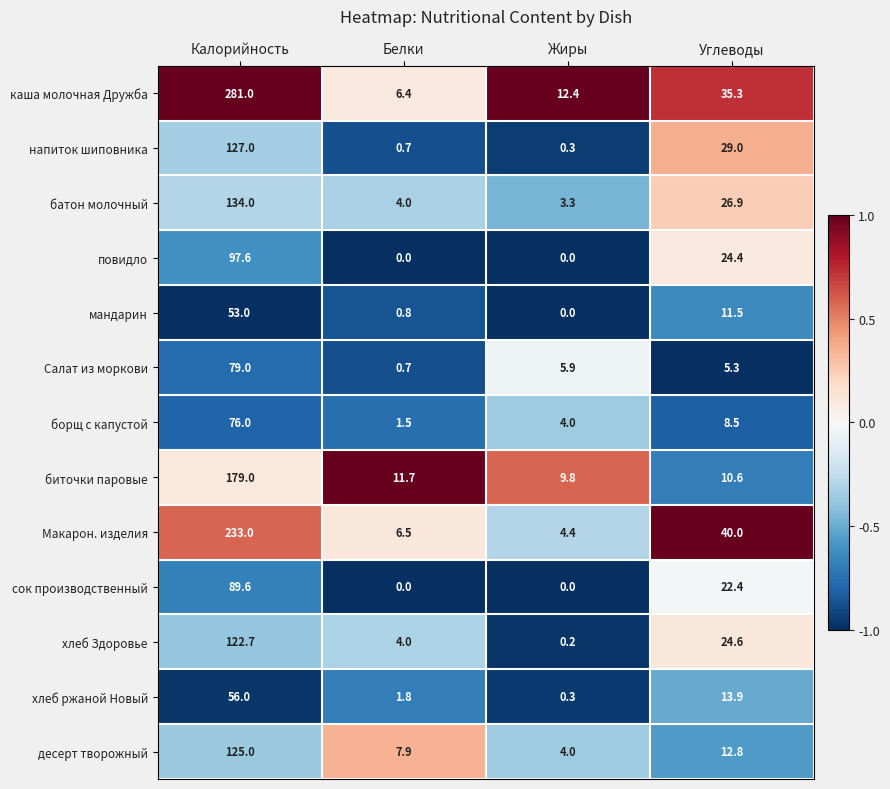

Rank the series by their maximum value, from highest to lowest.

каша молочная Дружба, Макарон. изделия, биточки паровые, батон молочный, напиток шиповника, десерт творожный, хлеб Здоровье, повидло, сок производственный, Салат из моркови, борщ с капустой, хлеб ржаной Новый, мандарин